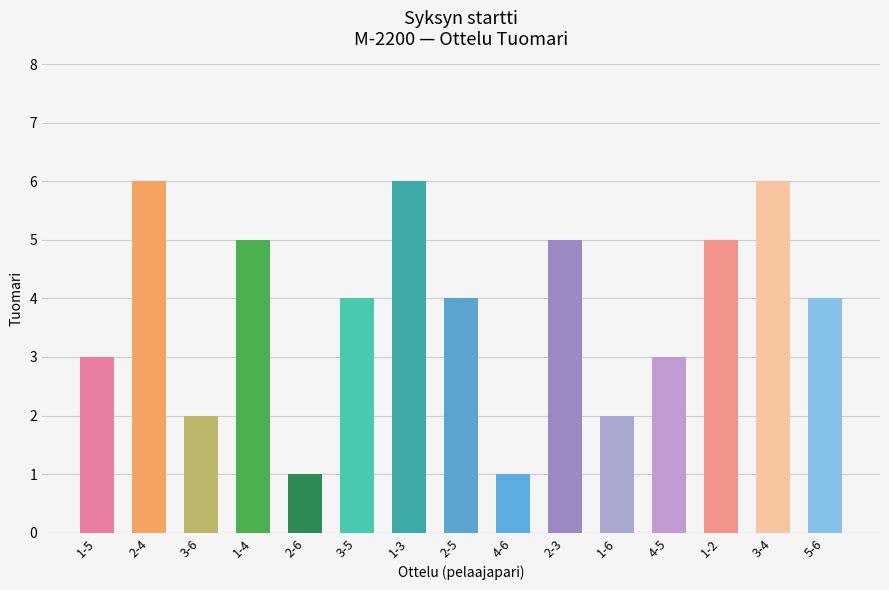

The value at 4-5 is 3. True or false?

True